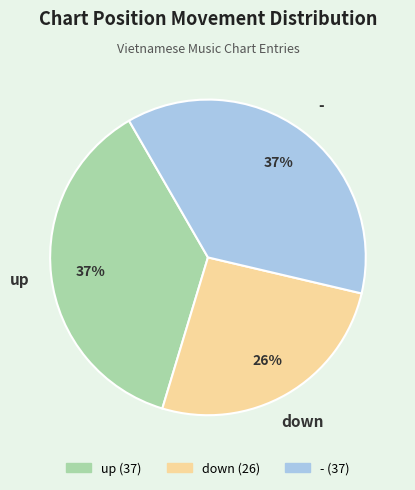

Combined, do - and up account for over 50%?

Yes